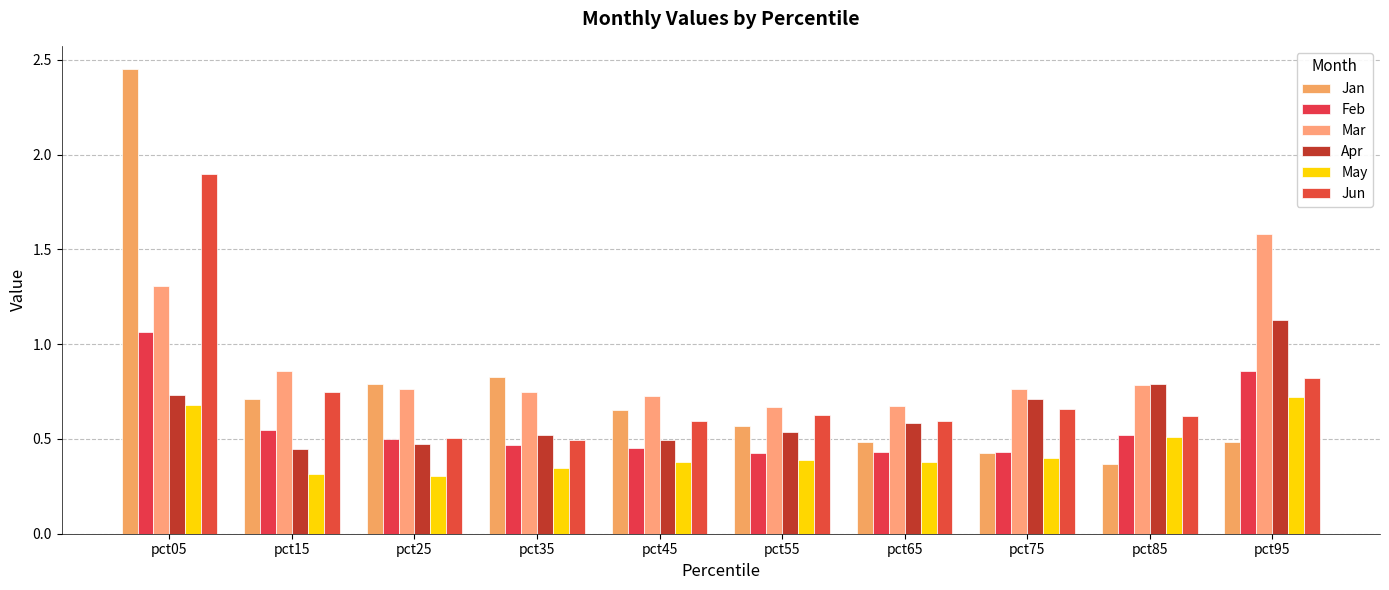

Between pct65 and pct85, which is larger?

pct65